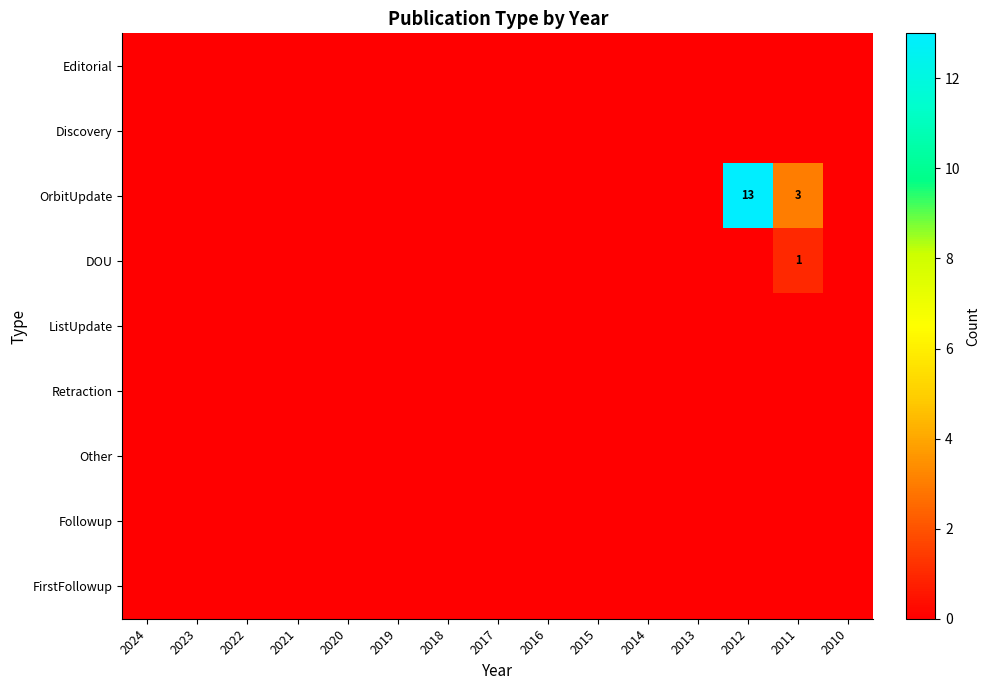

List the series in order of their peak value, highest first.

OrbitUpdate, DOU, Editorial, Discovery, ListUpdate, Retraction, Other, Followup, FirstFollowup